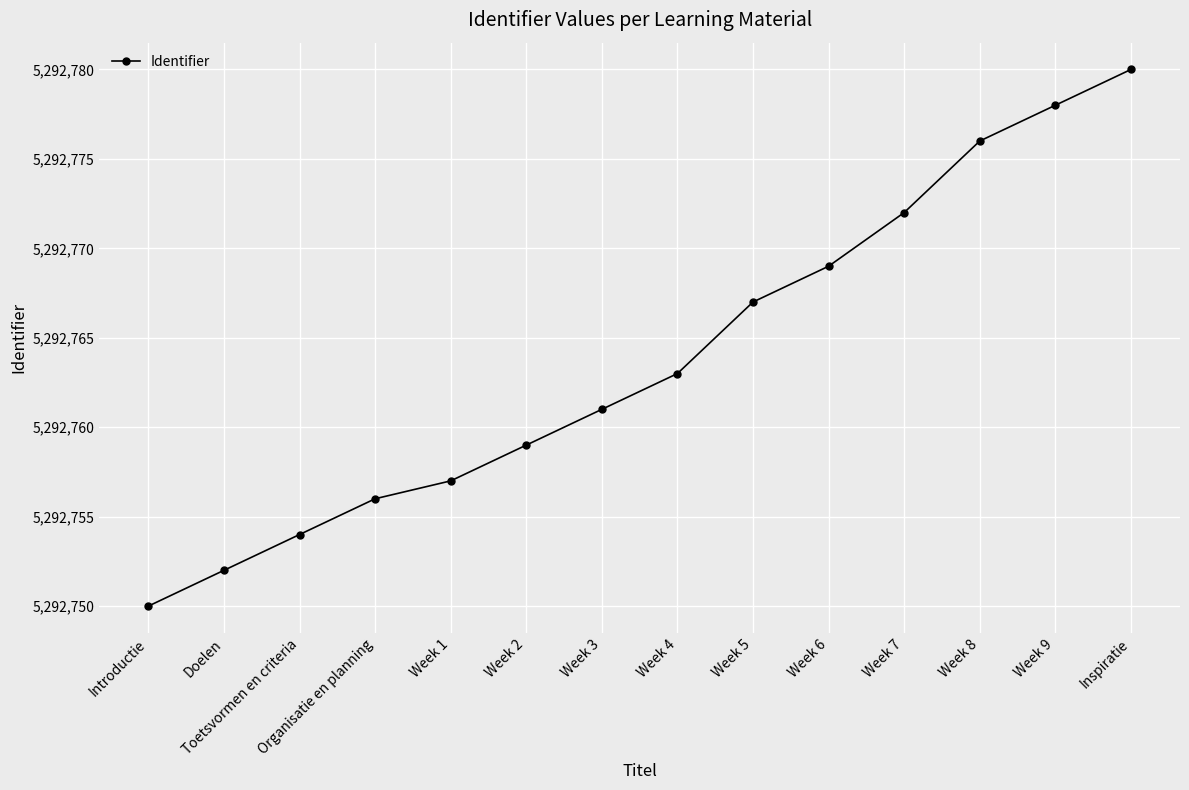

Rank the categories by value from highest to lowest.

Inspiratie, Week 9, Week 8, Week 7, Week 6, Week 5, Week 4, Week 3, Week 2, Week 1, Organisatie en planning, Toetsvormen en criteria, Doelen, Introductie